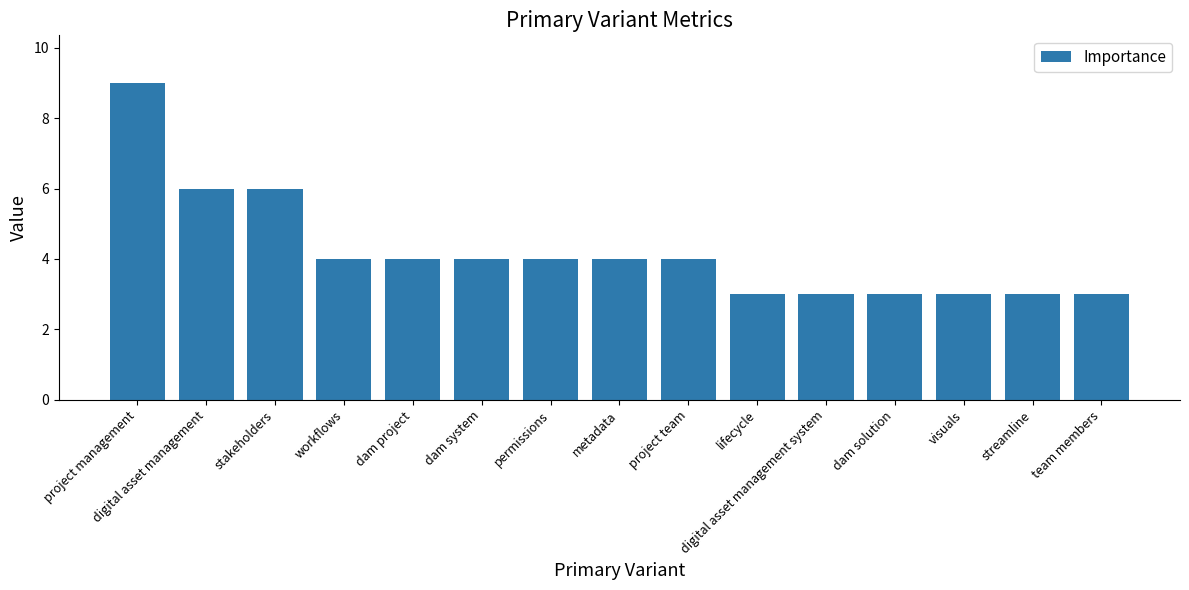

Count the number of categories in the chart.

15